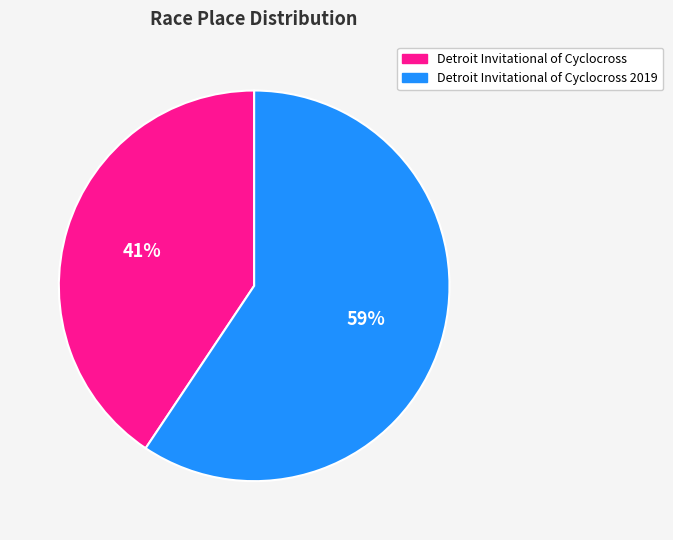

Is there any slice that represents more than half of the pie?

Yes